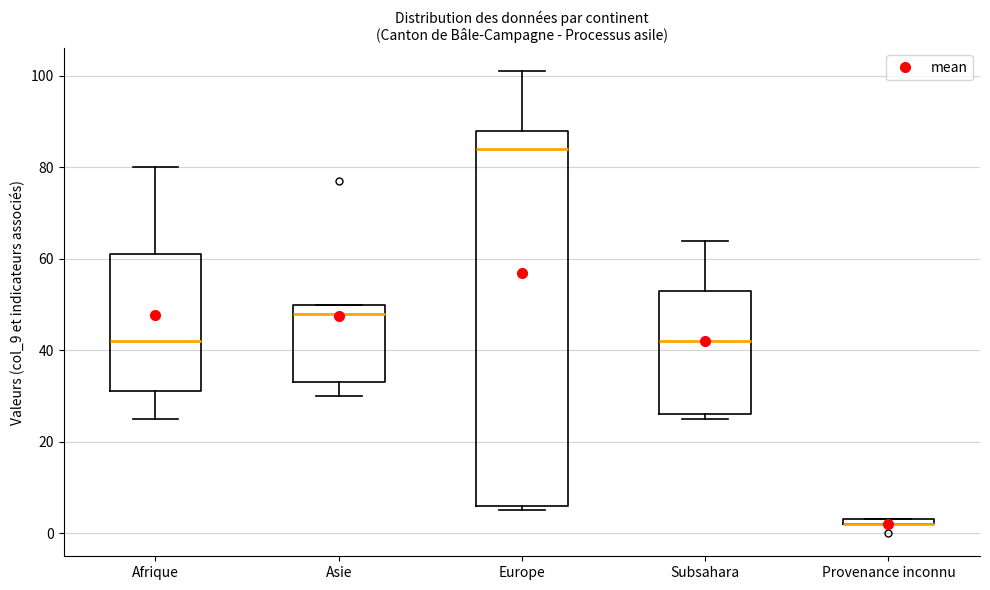

Where does the median line of the box for Subsahara sit on the y-axis? The values are not printed on the chart, so give them approximately, as read against the axis.

42